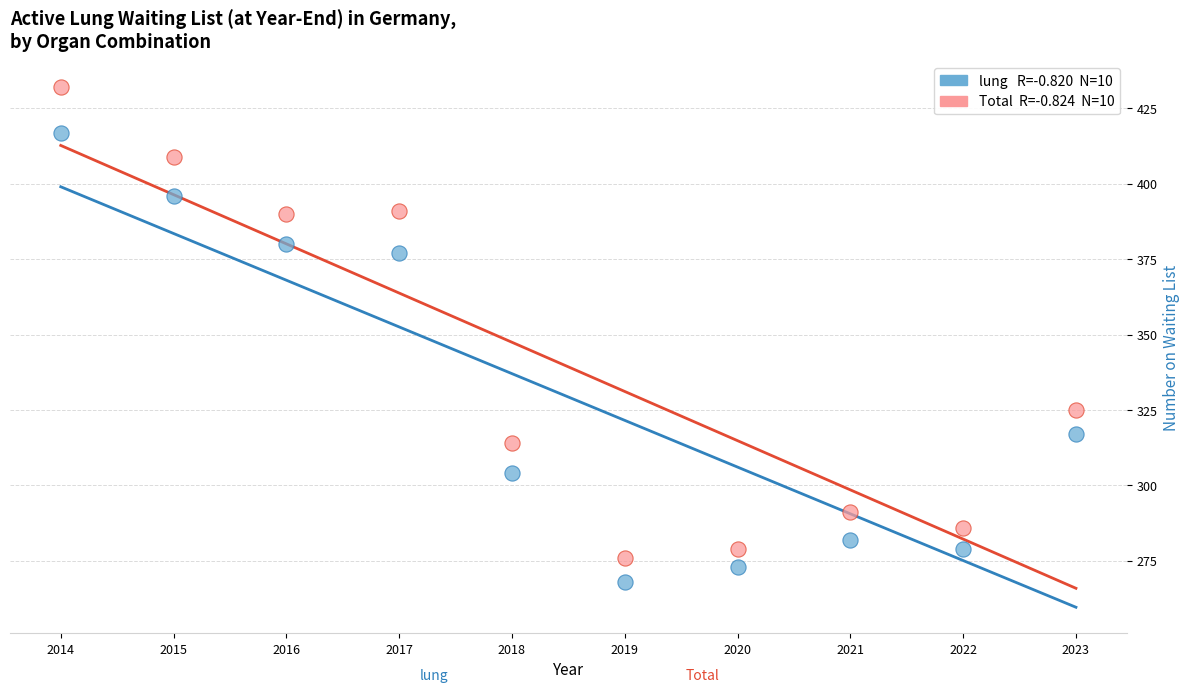

Across all data points, what is the range of Y values (max minus min)?

164